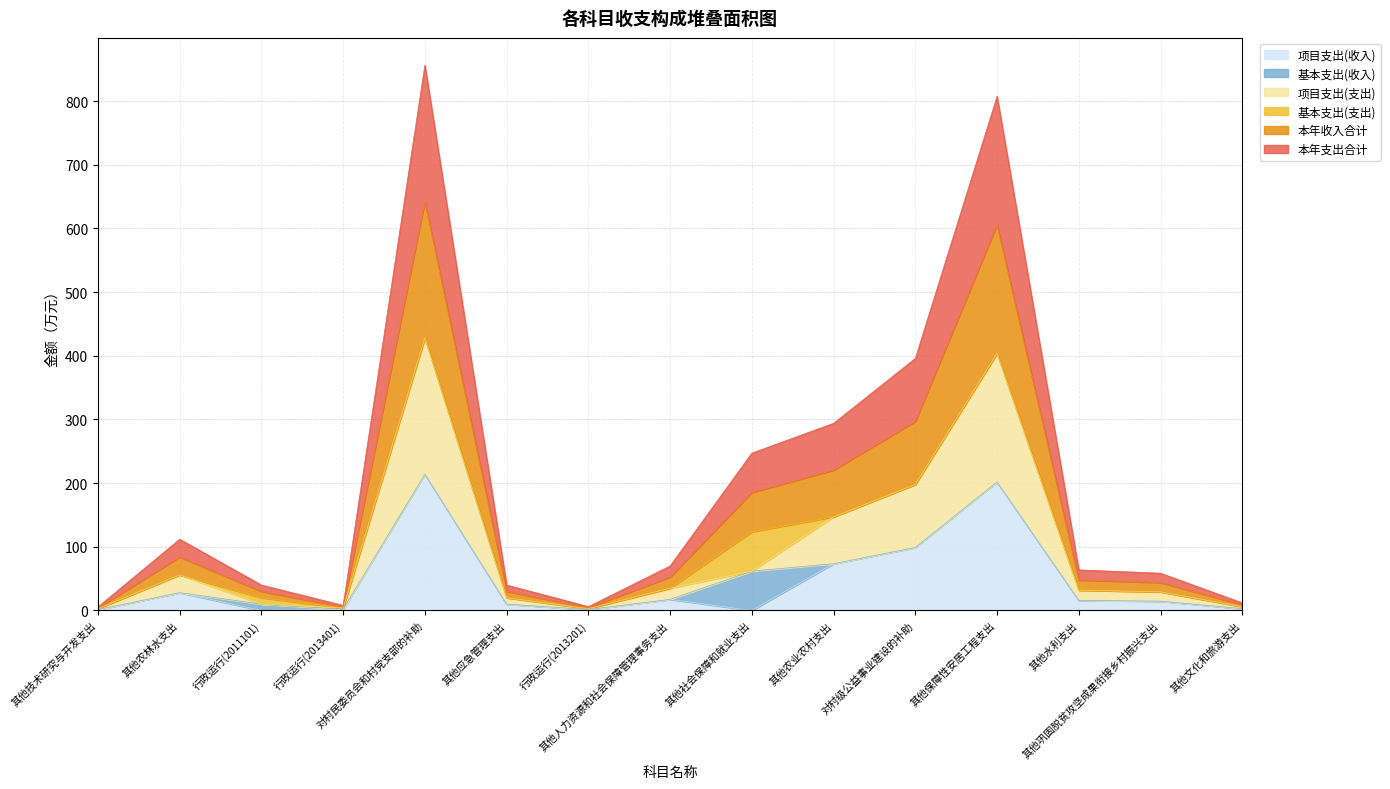

Does the chart have visible grid lines?

Yes